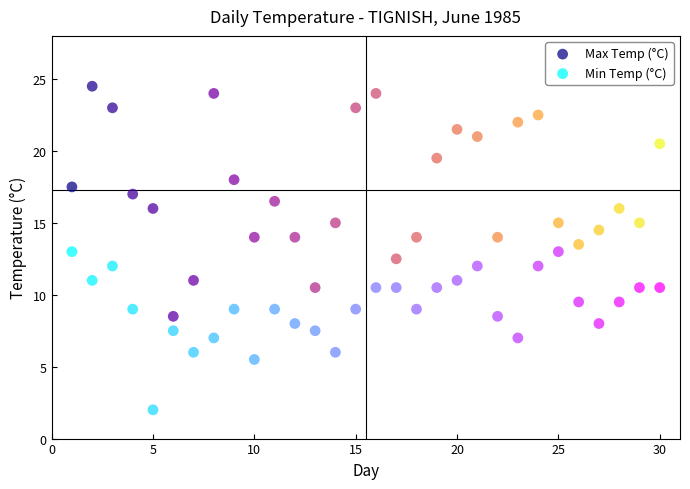

Which series has the widest spread of Y values?

Max Temp (°C)